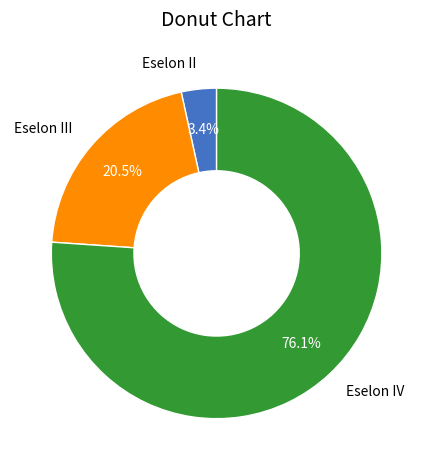

What is the smallest slice in the pie chart?

Eselon II